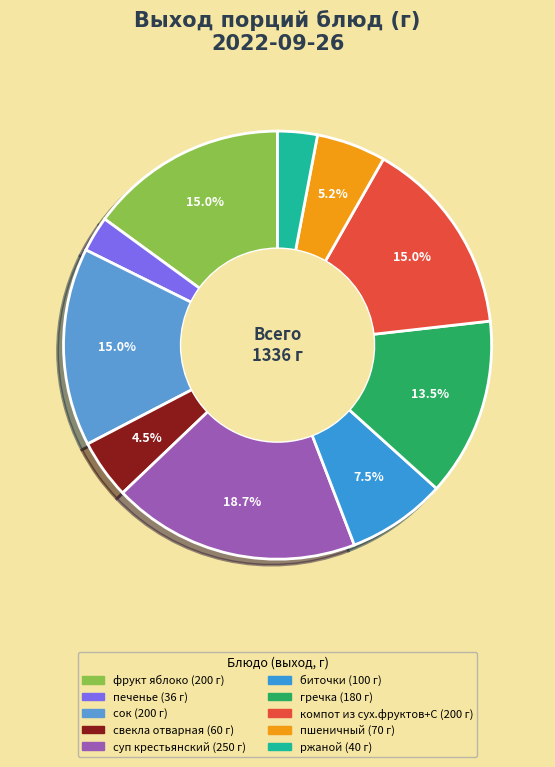

To the nearest percent, what percentage of the pie is сок?

15%